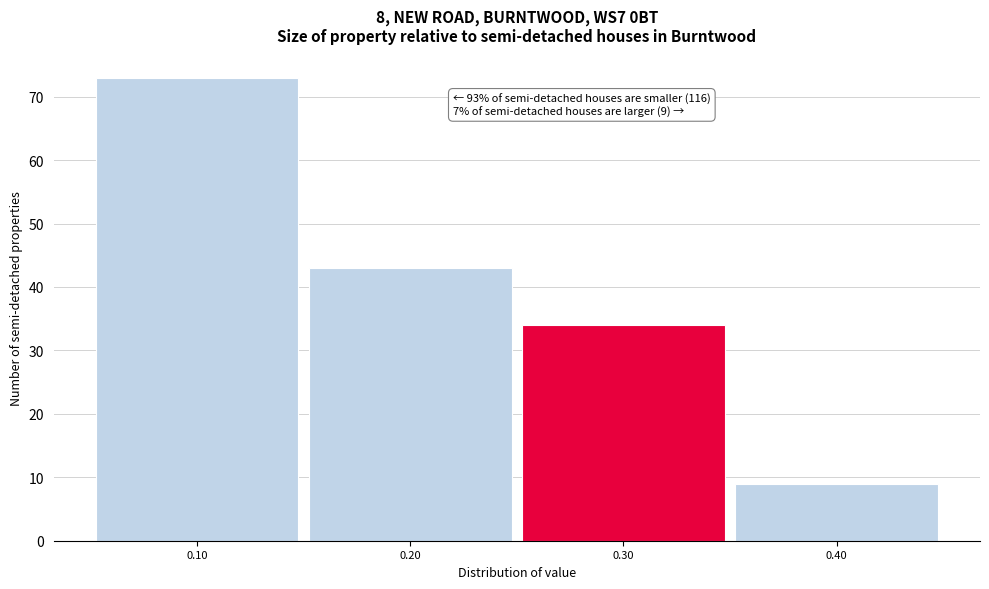

Over which range of the x-axis is the bar tallest?

0.05 to 0.15